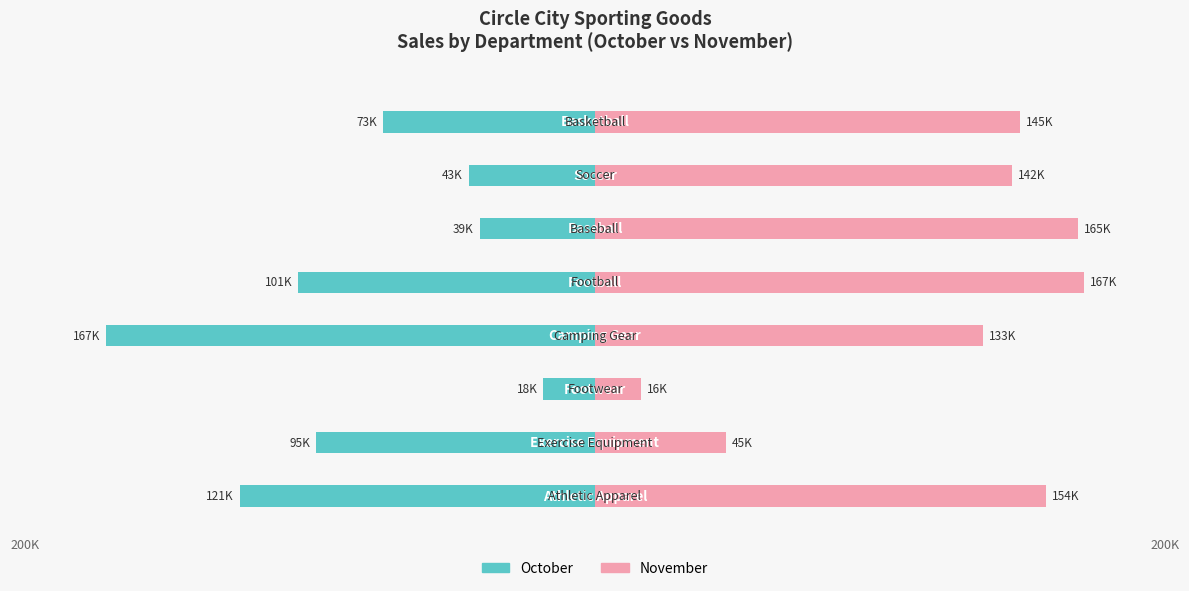

What is the difference between the maximum and minimum values in the November series?

151353.8